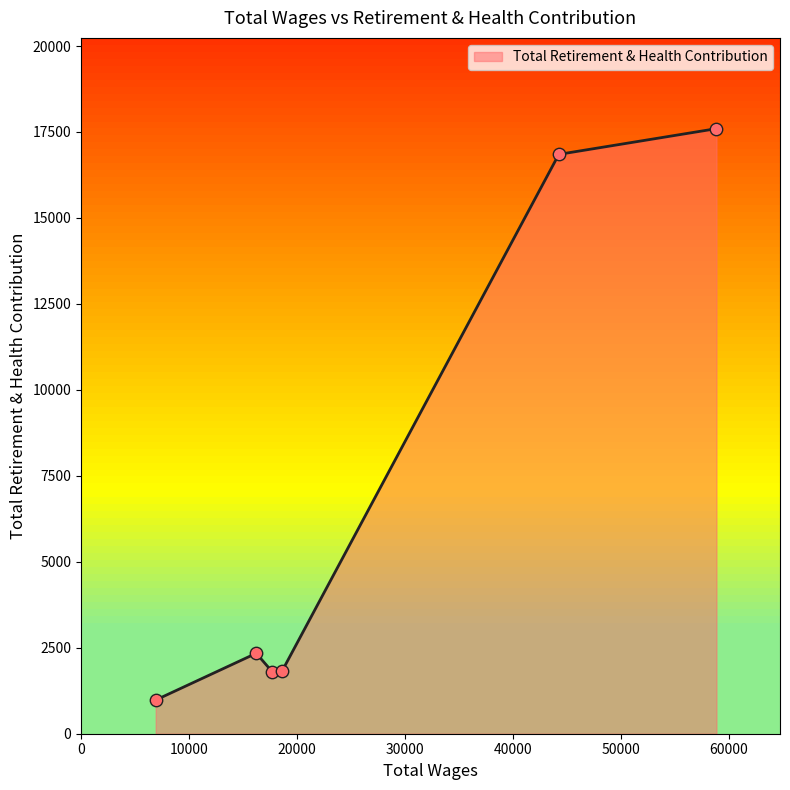

True or false: there are more than 2 points higher than both neighbors.

False